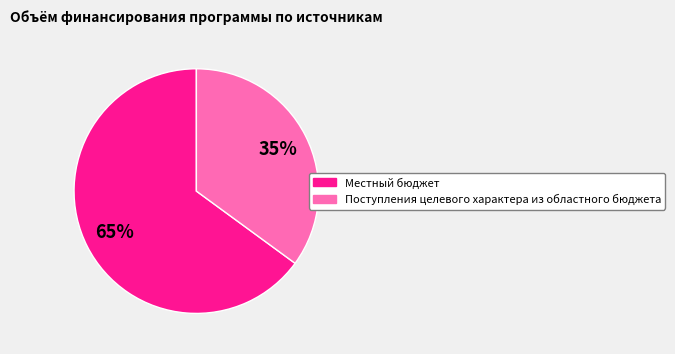

Is it true that Местный бюджет is 65% of the pie?

True